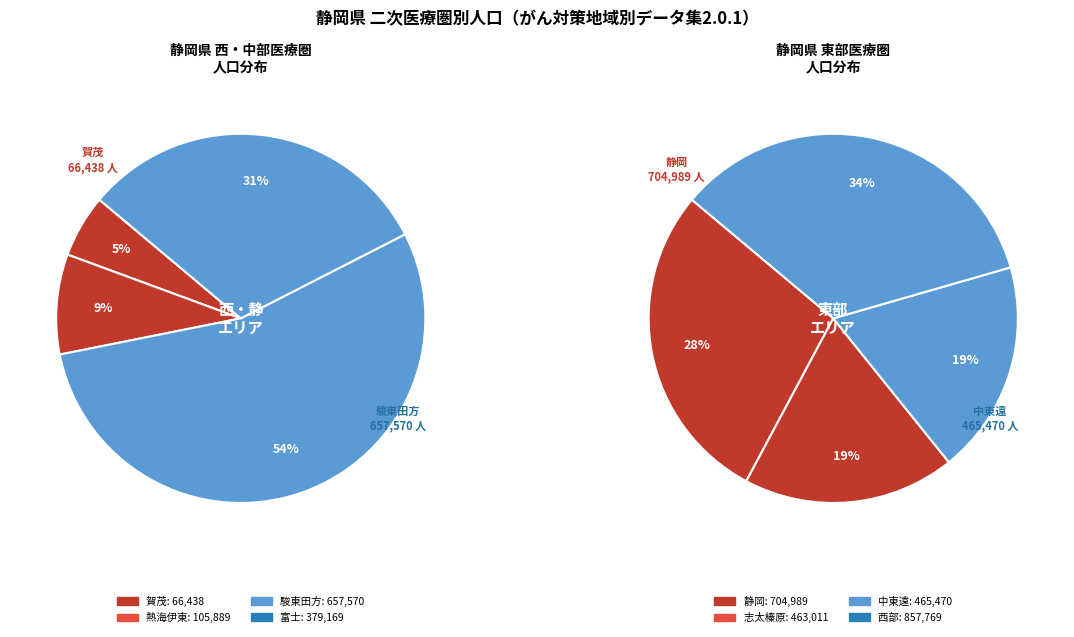

Is it true that 志太榛原 is 24% of the pie?

False